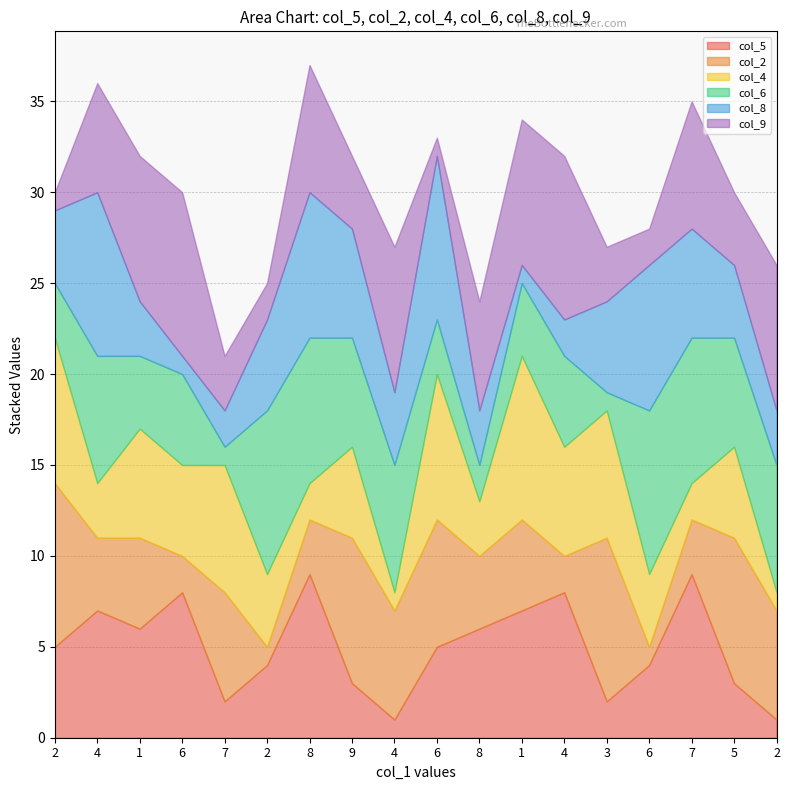

At which label does col_6 reach its peak?

2